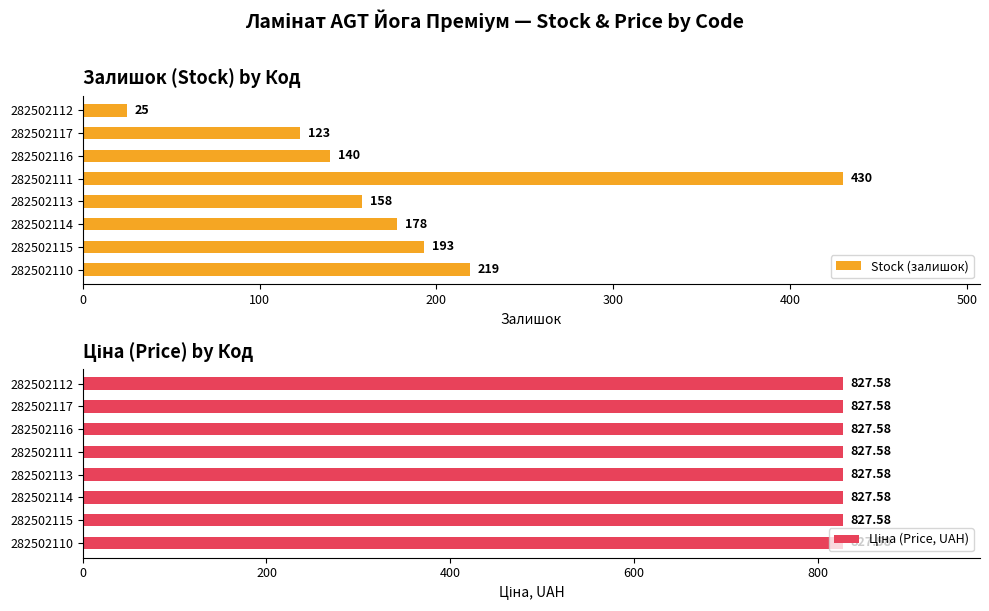

The value of Stock (залишок) at 200 is 85.1. True or false?

False